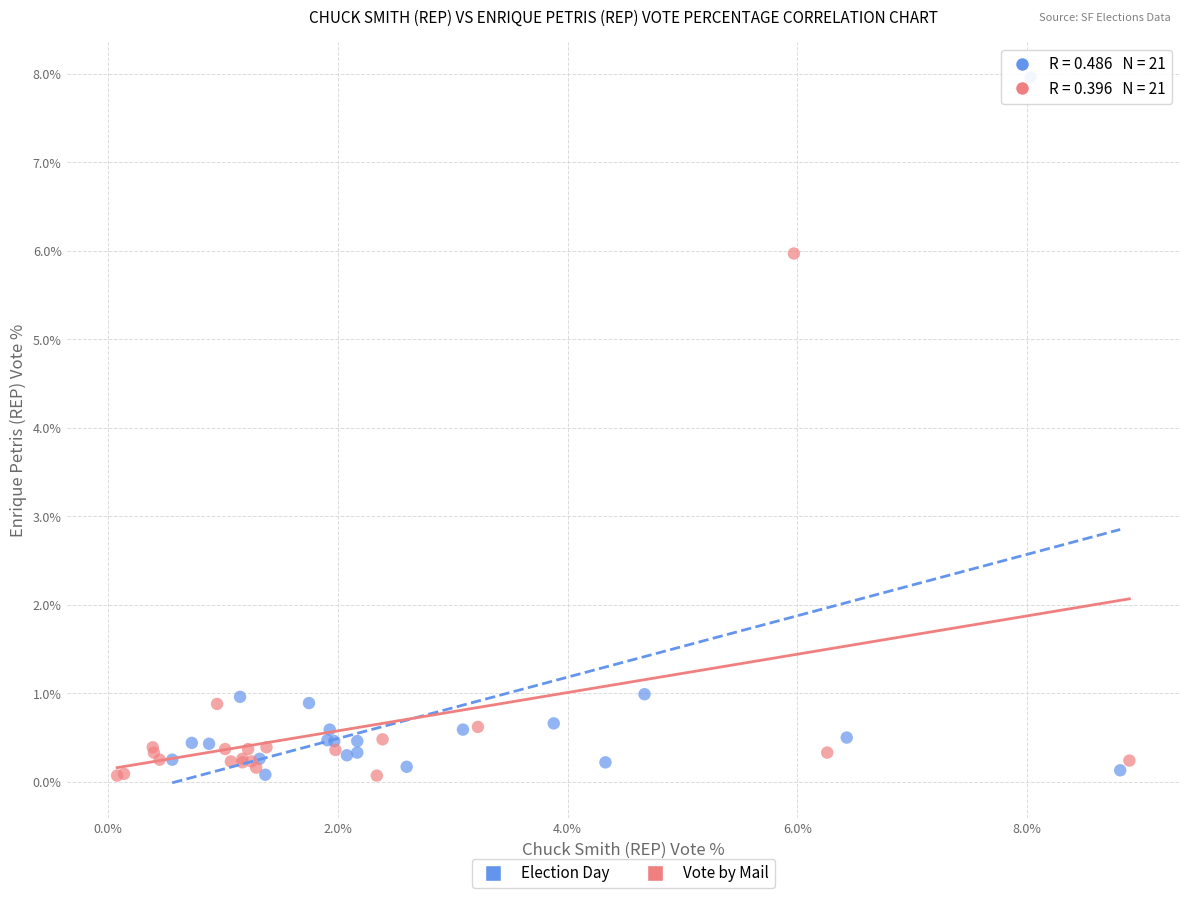

Which series has the largest Y range (max minus min)?

Election Day